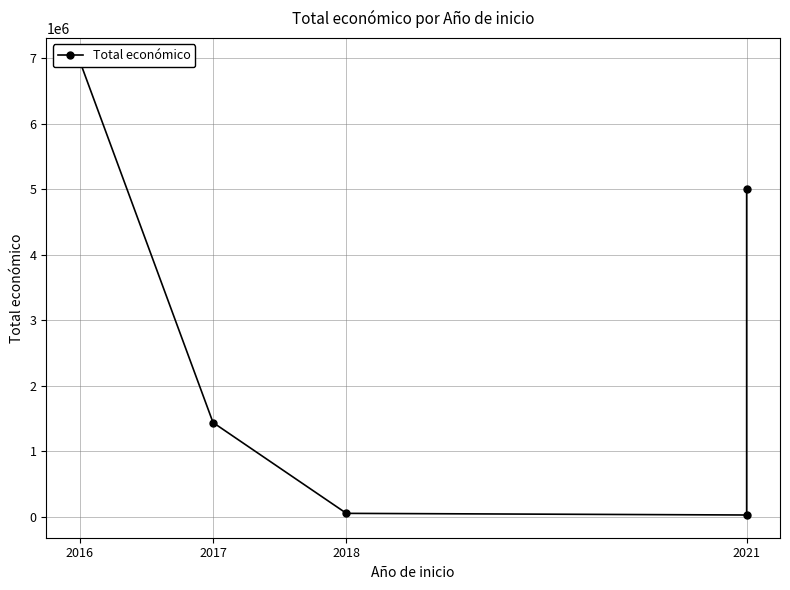

Does the chart have visible grid lines?

Yes